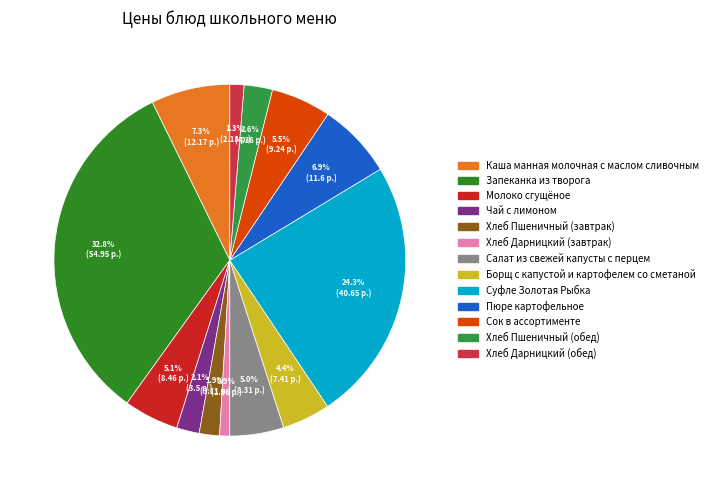

The Молоко сгущёное slice represents 1% of the pie. True or false?

False